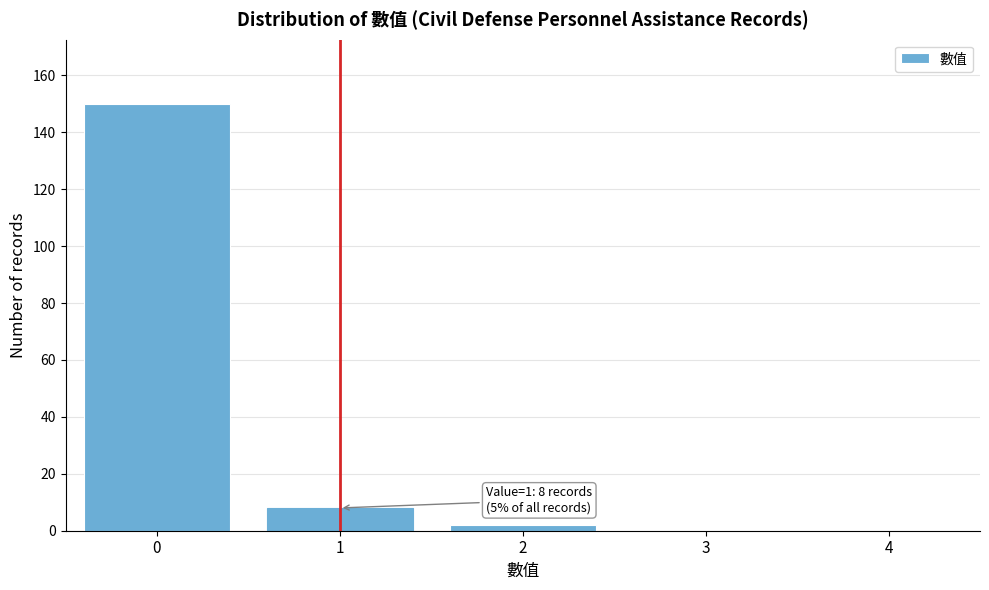

Reading left to right, what are all the values shown in this chart?

0=150	1=8	2=2	3=0	4=0